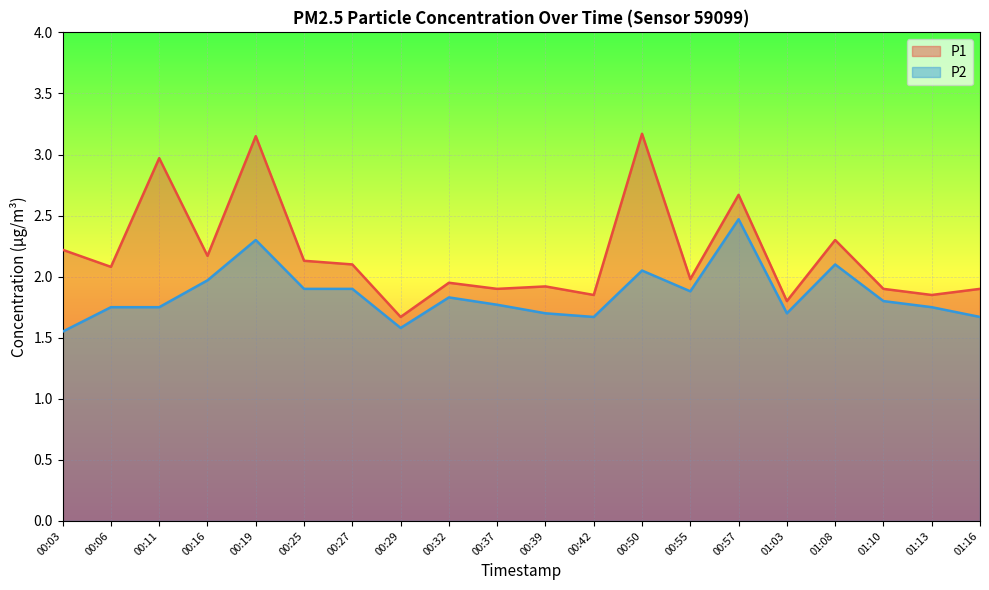

Between 01:10 and 01:16, which series saw the biggest shift?

P2